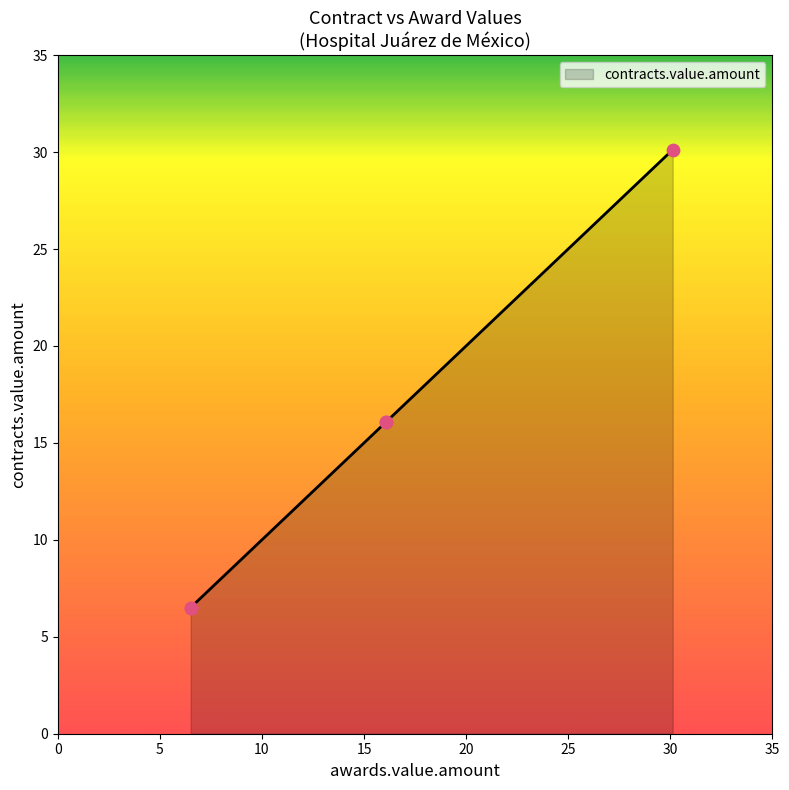

What is the ratio of the value at 6.51 to the value at 16.08?

0.4